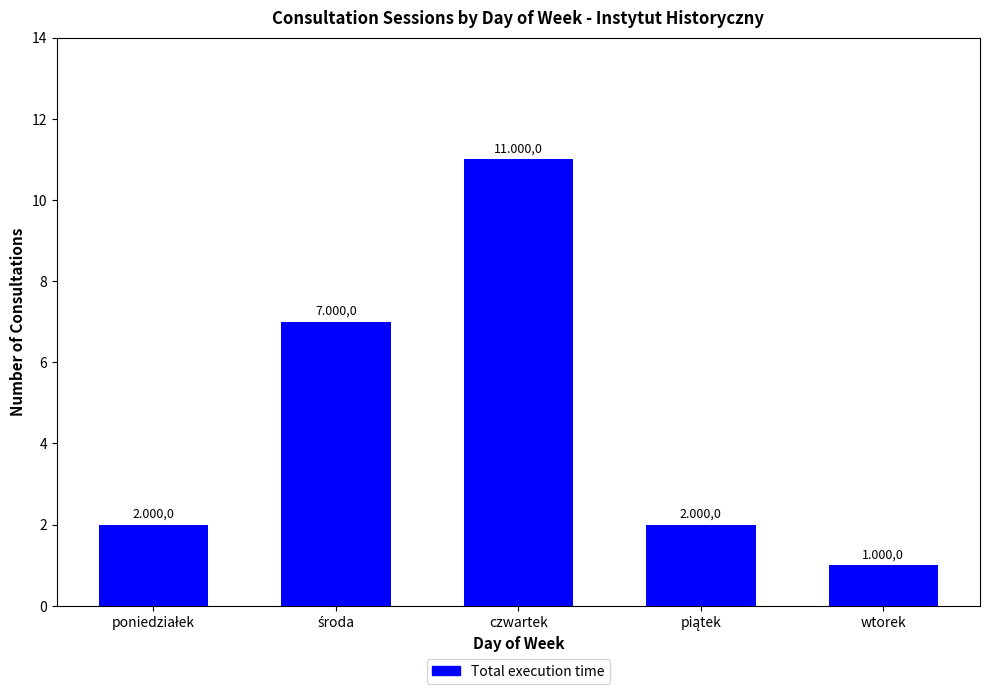

How many values are between 2 and 7?

3